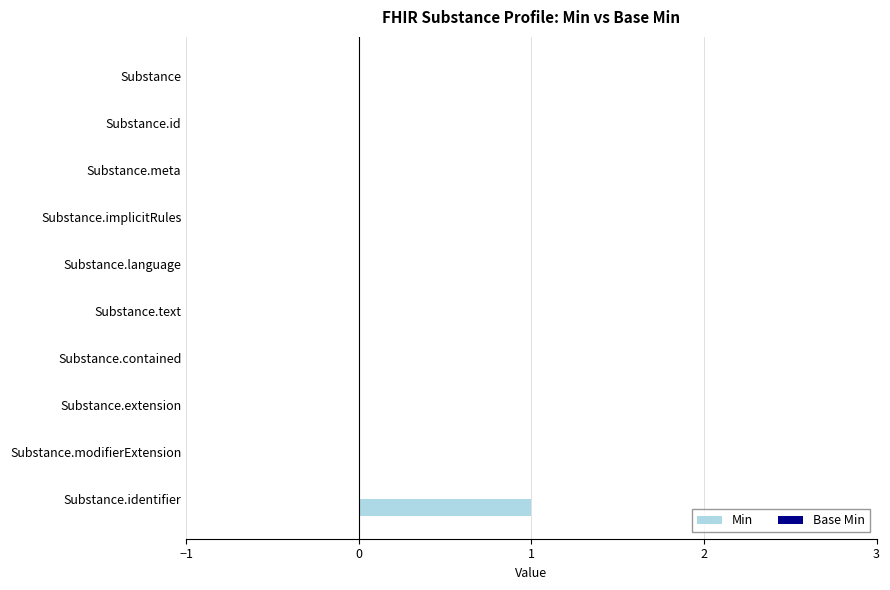

Which category has the highest value across all series?

Substance.identifier